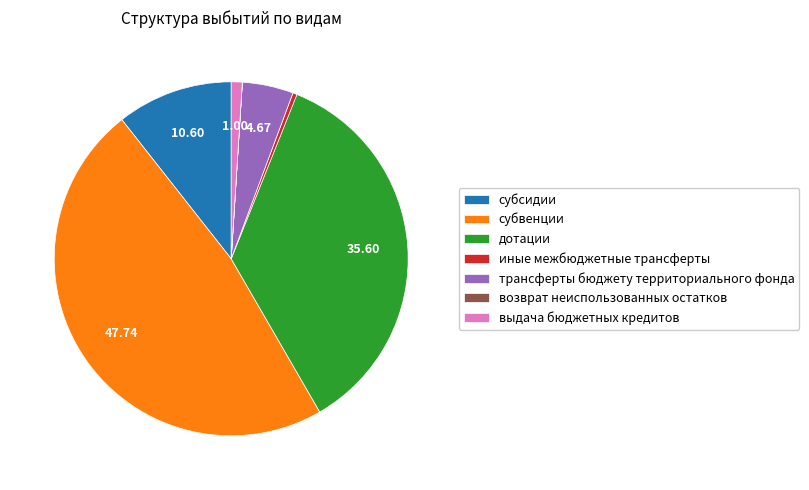

Between трансферты бюджету территориального фонда and субвенции, which is larger?

субвенции